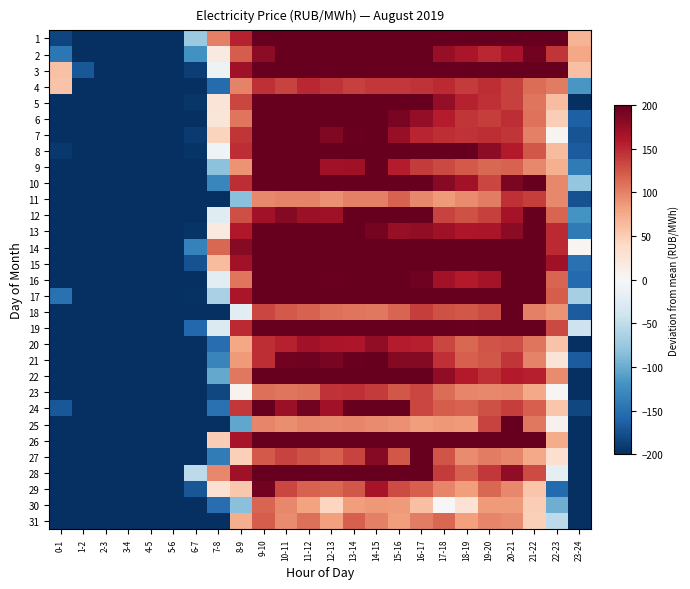

Rank the series at 10-11 from lowest to highest value.

25, 31, 30, 11, 23, 18, 29, 27, 4, 20, 24, 12, 21, 3, 6, 2, 16, 7, 22, 9, 8, 19, 5, 17, 26, 14, 13, 1, 15, 10, 28